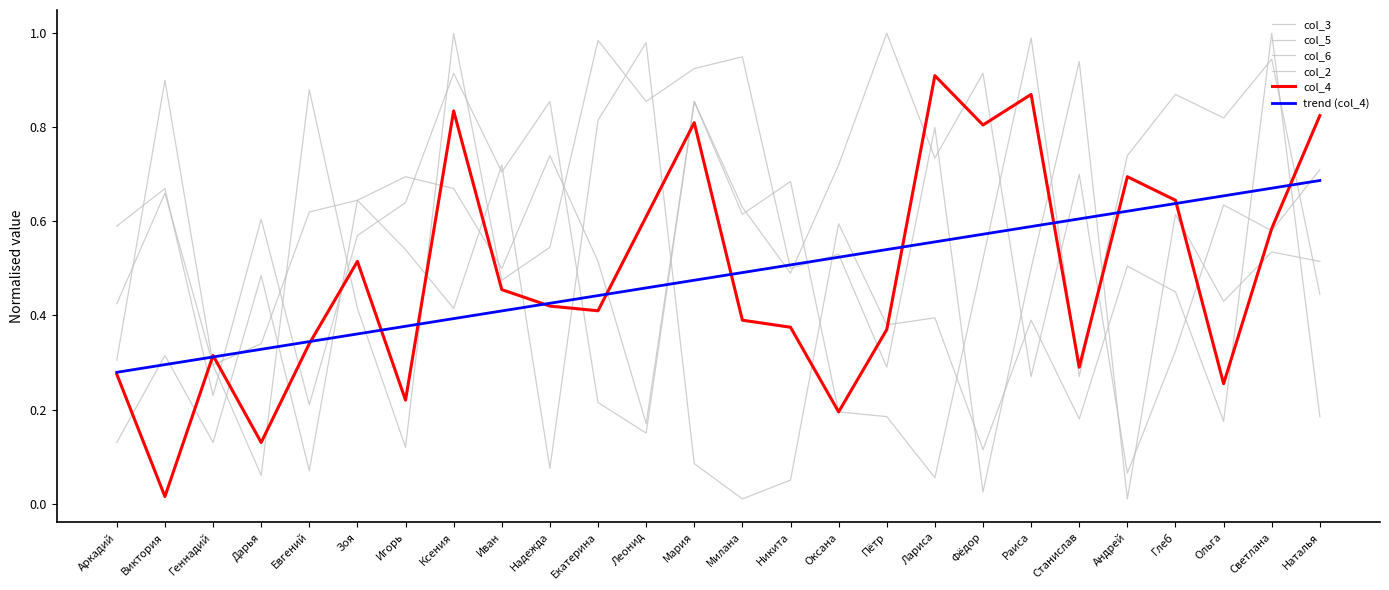

What position from the right is Раиса?

7